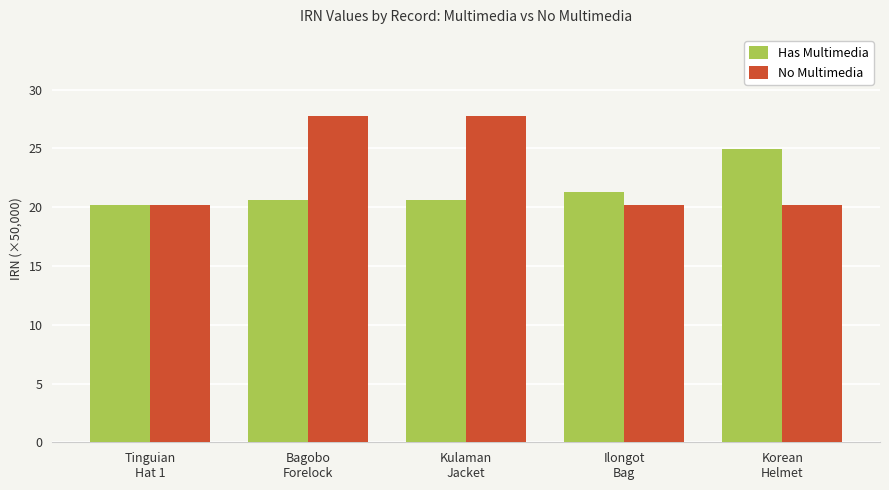

True or false: Has Multimedia has a value of 32.0 at Kulaman
Jacket.

False